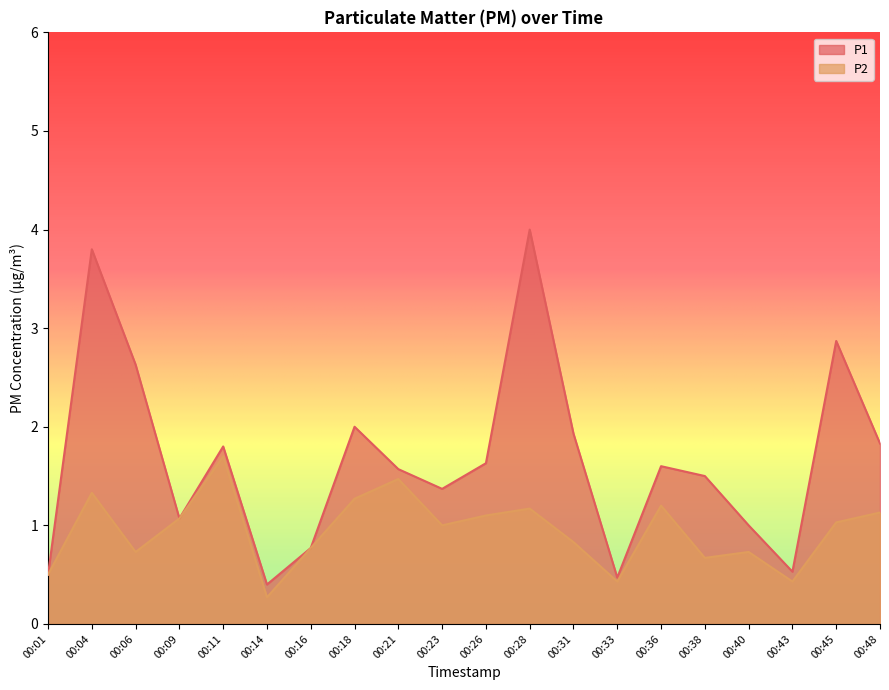

What is the highest value of the P1 series?

4.0